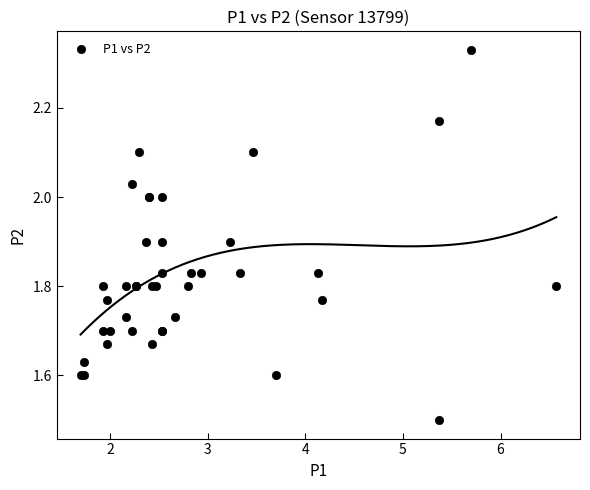

What Y value in the scatter plot is closest to 1?

1.5